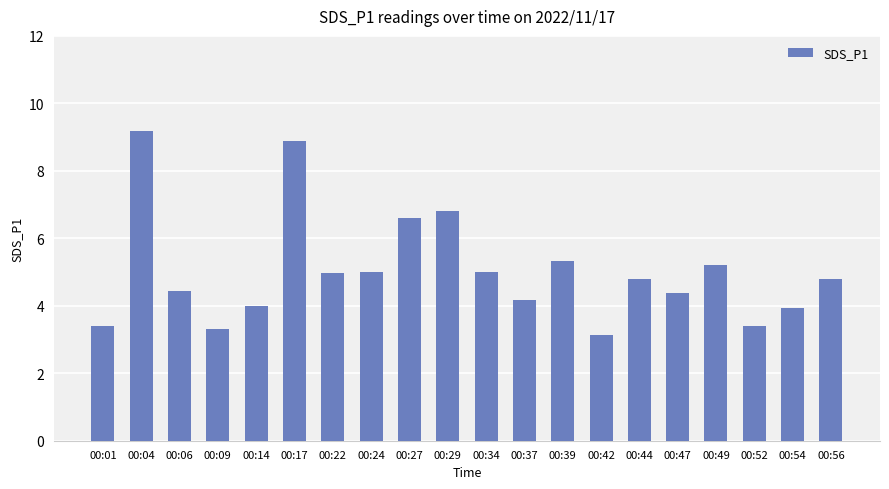

What is the approximate value at 00:04?

9.2